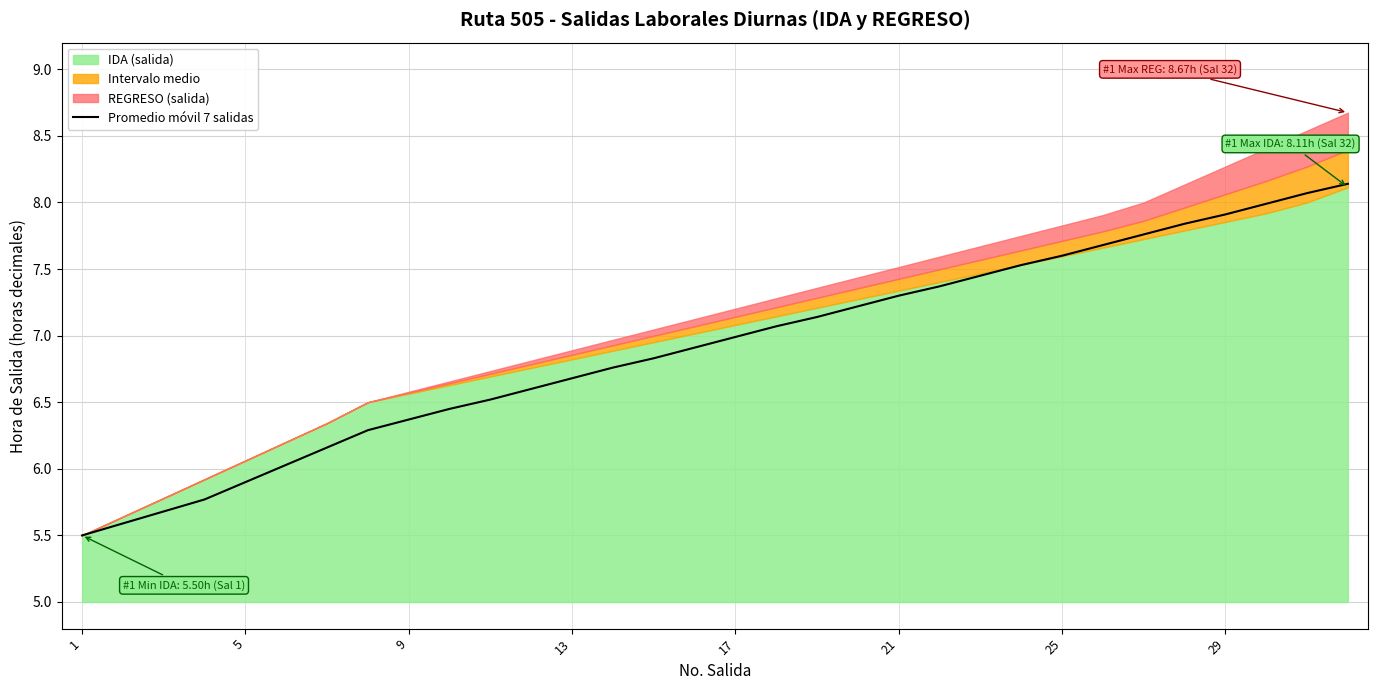

True or false: there are more than 2 points higher than both neighbors.

False